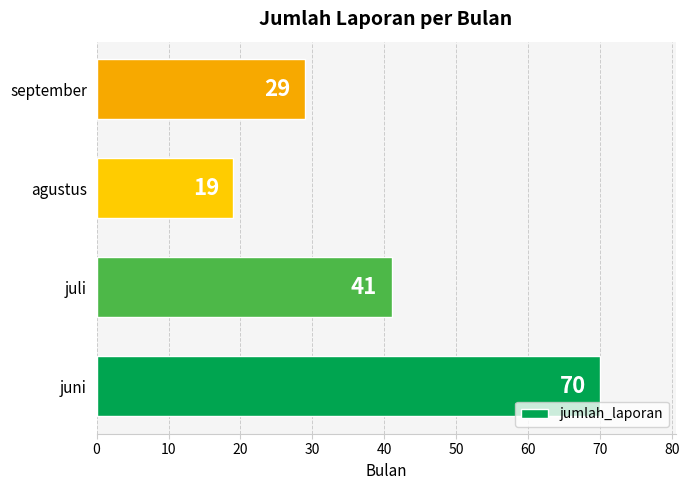

Rank the categories by value from lowest to highest.

agustus, september, juli, juni